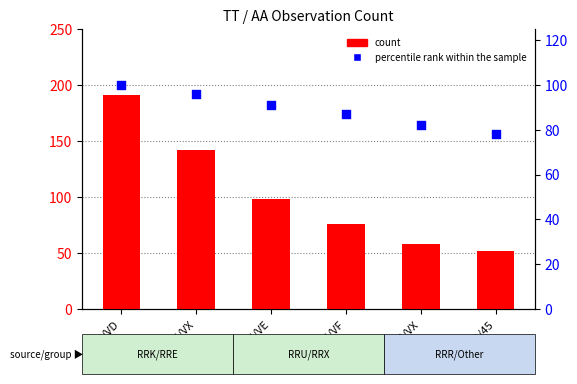

Which series has the largest total across all categories?

count